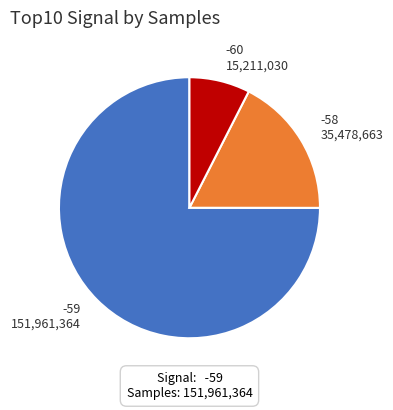

What is the ratio of the value at -59 151,961,364 to the value at -58 35,478,663?

4.3